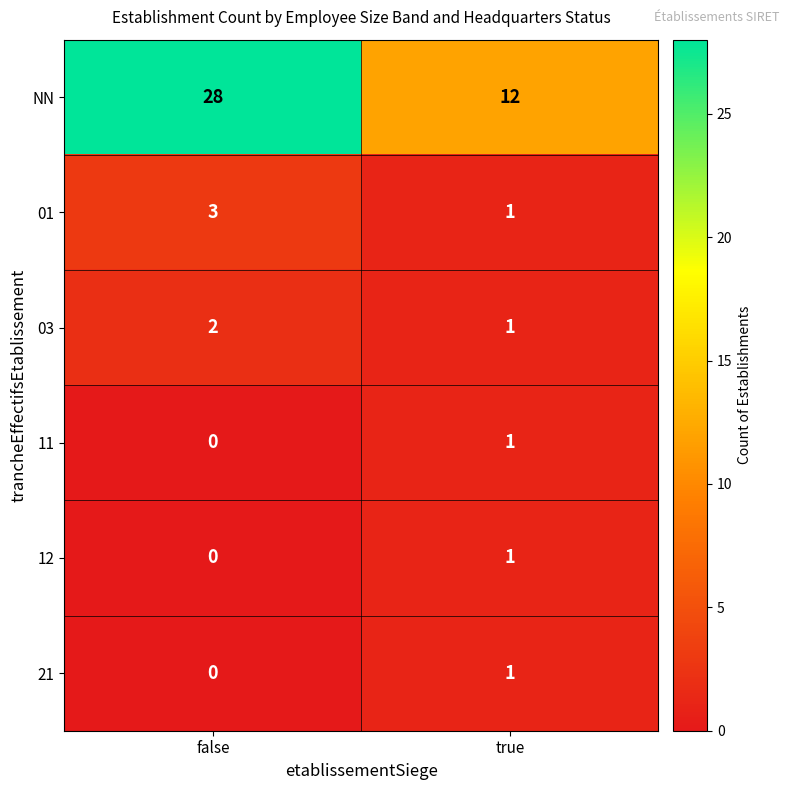

Which series has the largest total across all categories?

NN